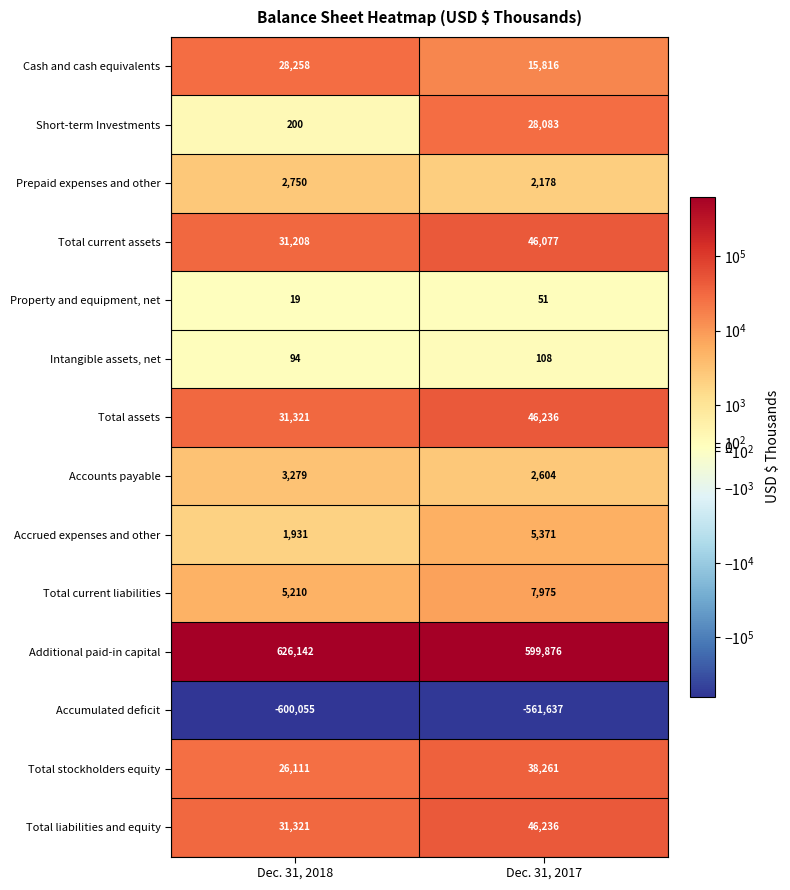

How many series are shown in this chart?

14